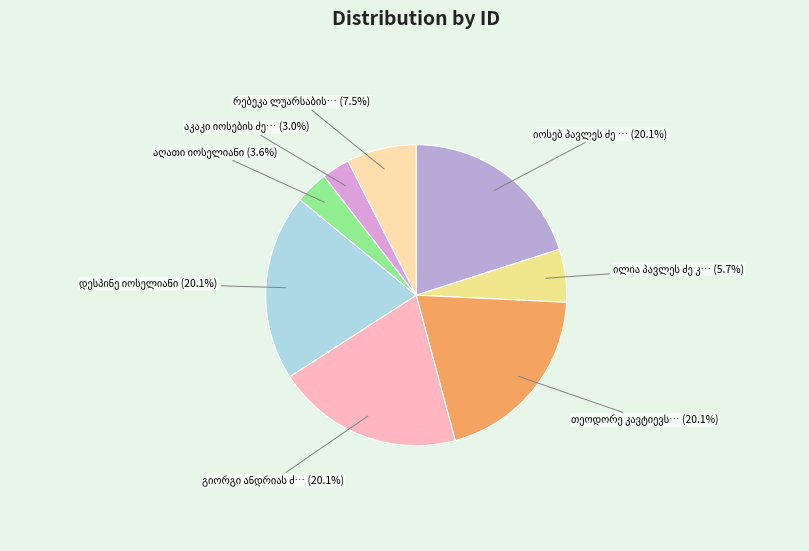

How many segments does this pie chart have?

8